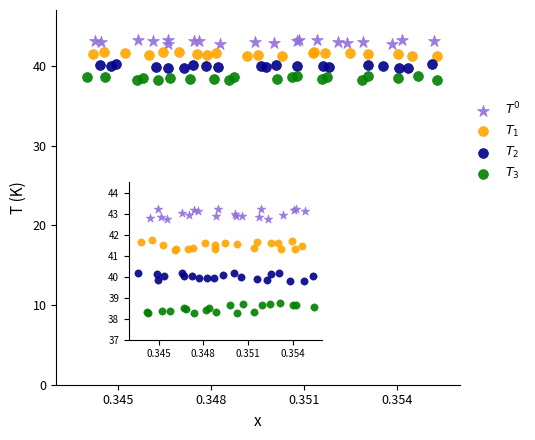

Which series reaches the maximum Y coordinate?

$T^0$